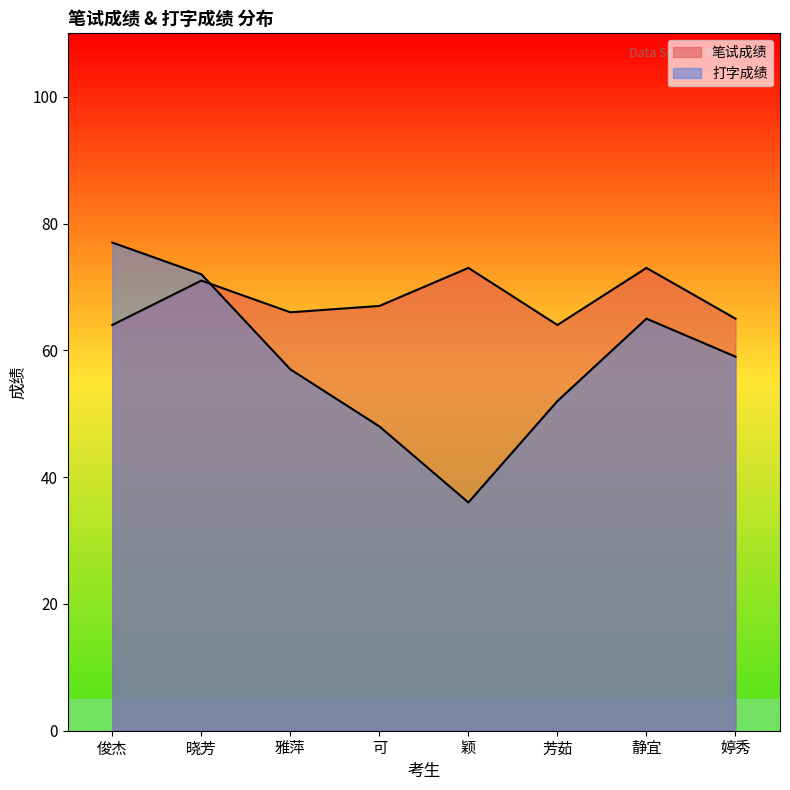

Reading left to right, list all the values displayed in this chart.

笔试成绩: 64	71	66	67	73	64	73	65
打字成绩: 77	72	57	48	36	52	65	59